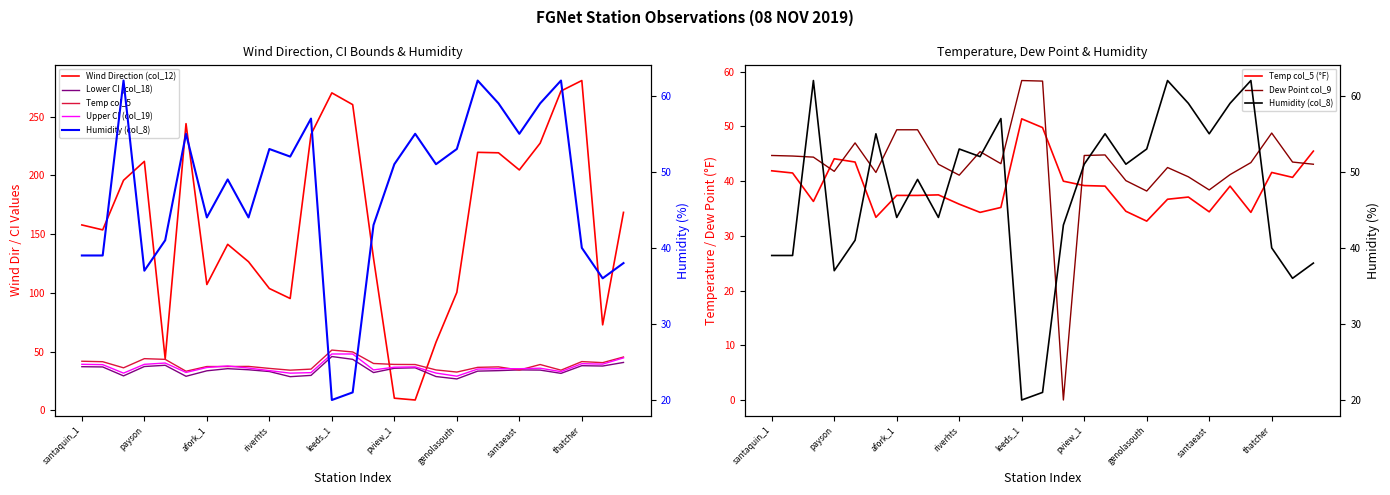

What is the sum of all Dew Point col_9 values?

1161.9